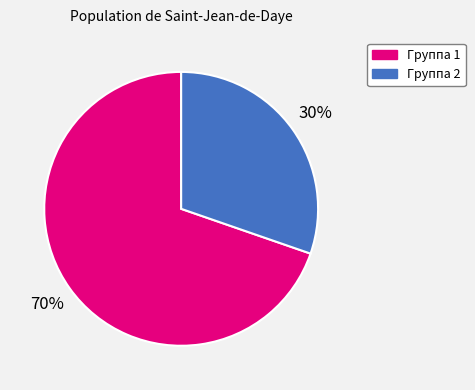

To the nearest percent, what is the average slice percentage?

50%